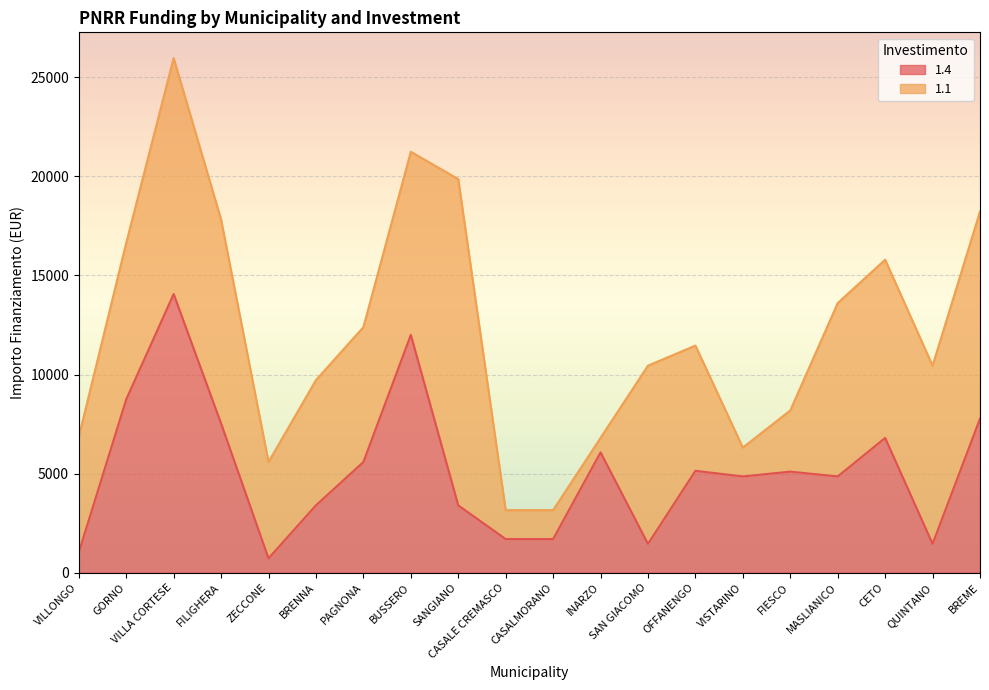

Which has a higher value, CETO or BRENNA?

CETO